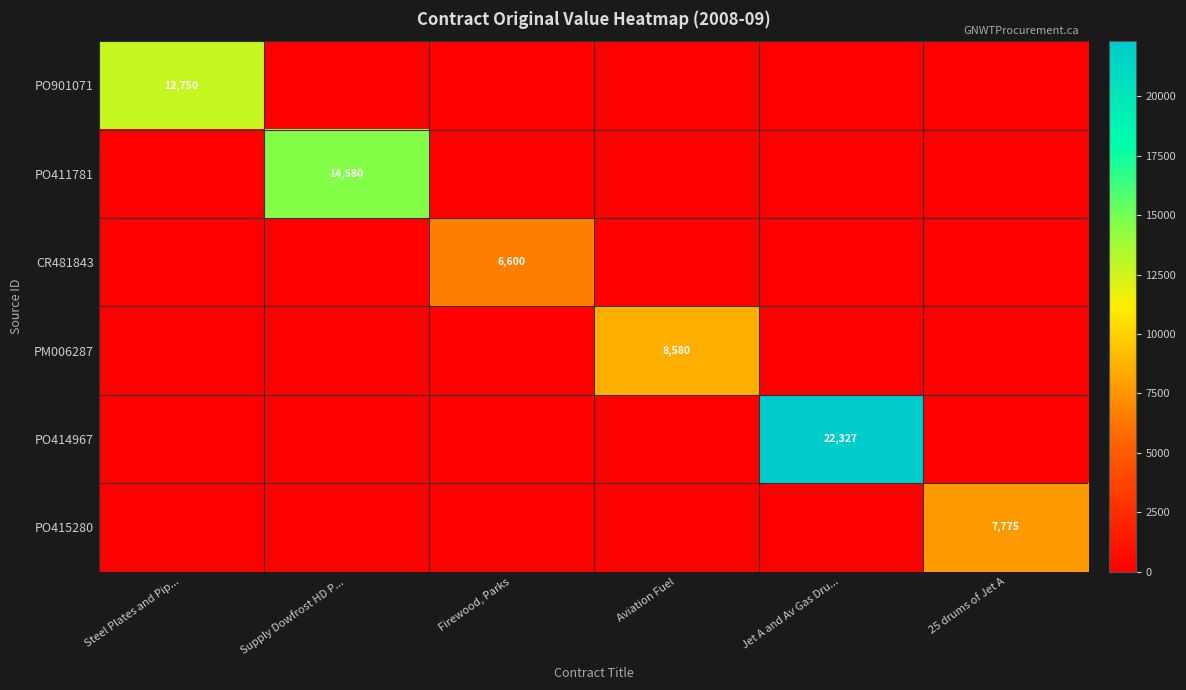

The value of PM006287 at 25 drums of Jet A is 0.0. True or false?

True